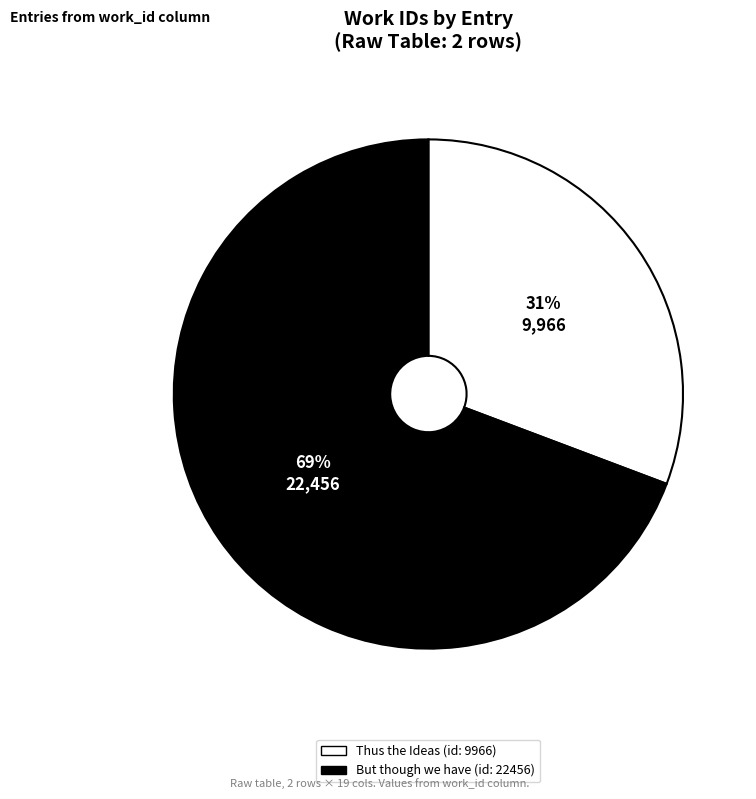

How many slices are in this pie chart?

2